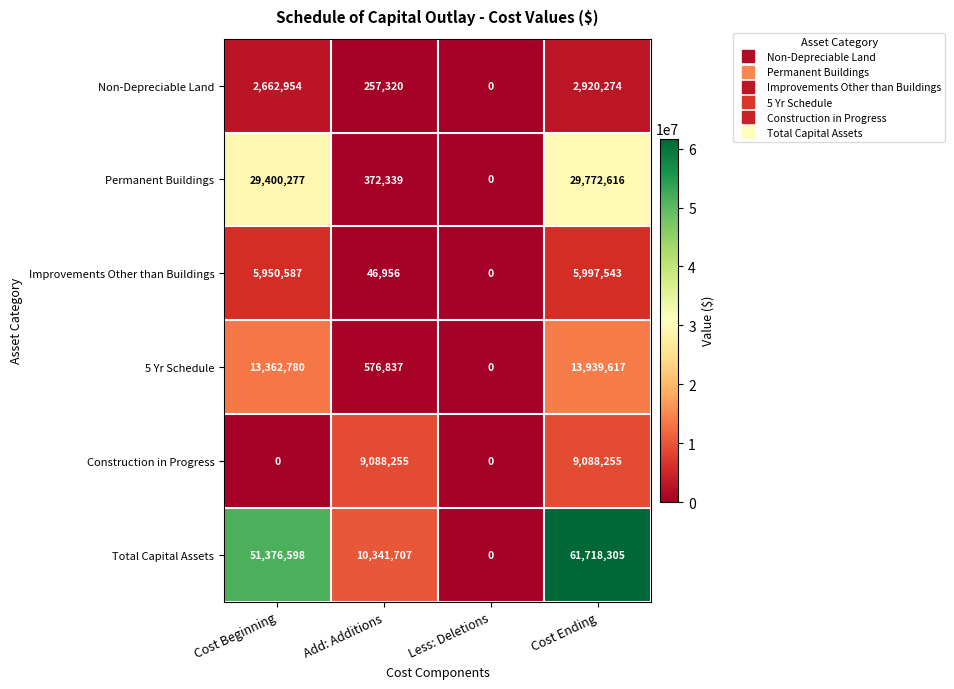

Reading left to right, list all the values displayed in this chart.

Non-Depreciable Land: 2662954	257320	0	2920274
Permanent Buildings: 29400277	372339	0	29772616
Improvements Other than Buildings: 5950587	46956	0	5997543
5 Yr Schedule: 13362780	576837	0	13939617
Construction in Progress: 0	9088255	0	9088255
Total Capital Assets: 51376598	10341707	0	61718305